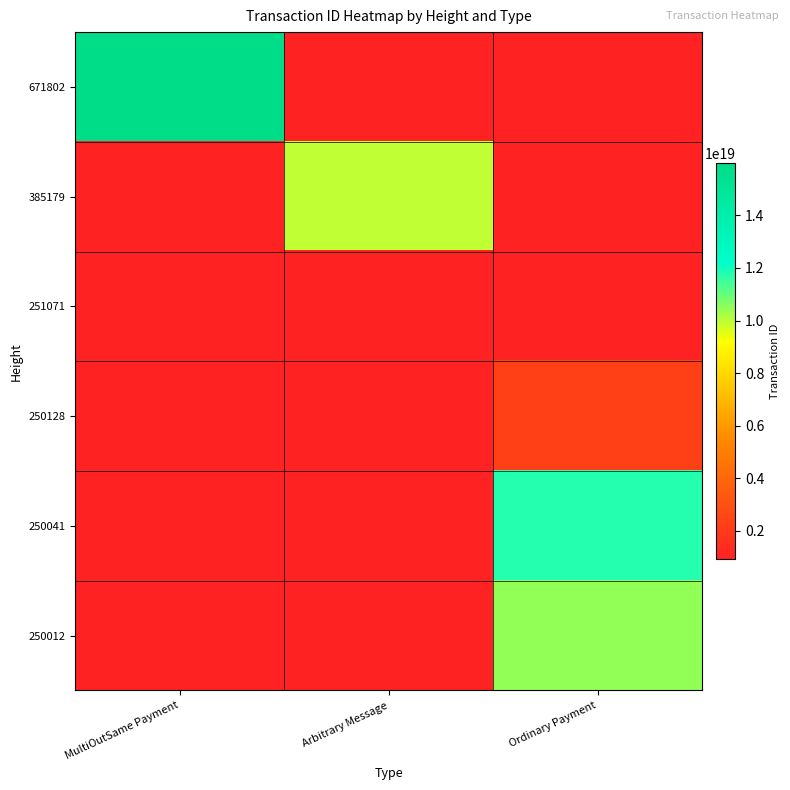

List the labels in order of 251071 value, largest first.

MultiOutSame Payment, Arbitrary Message, Ordinary Payment